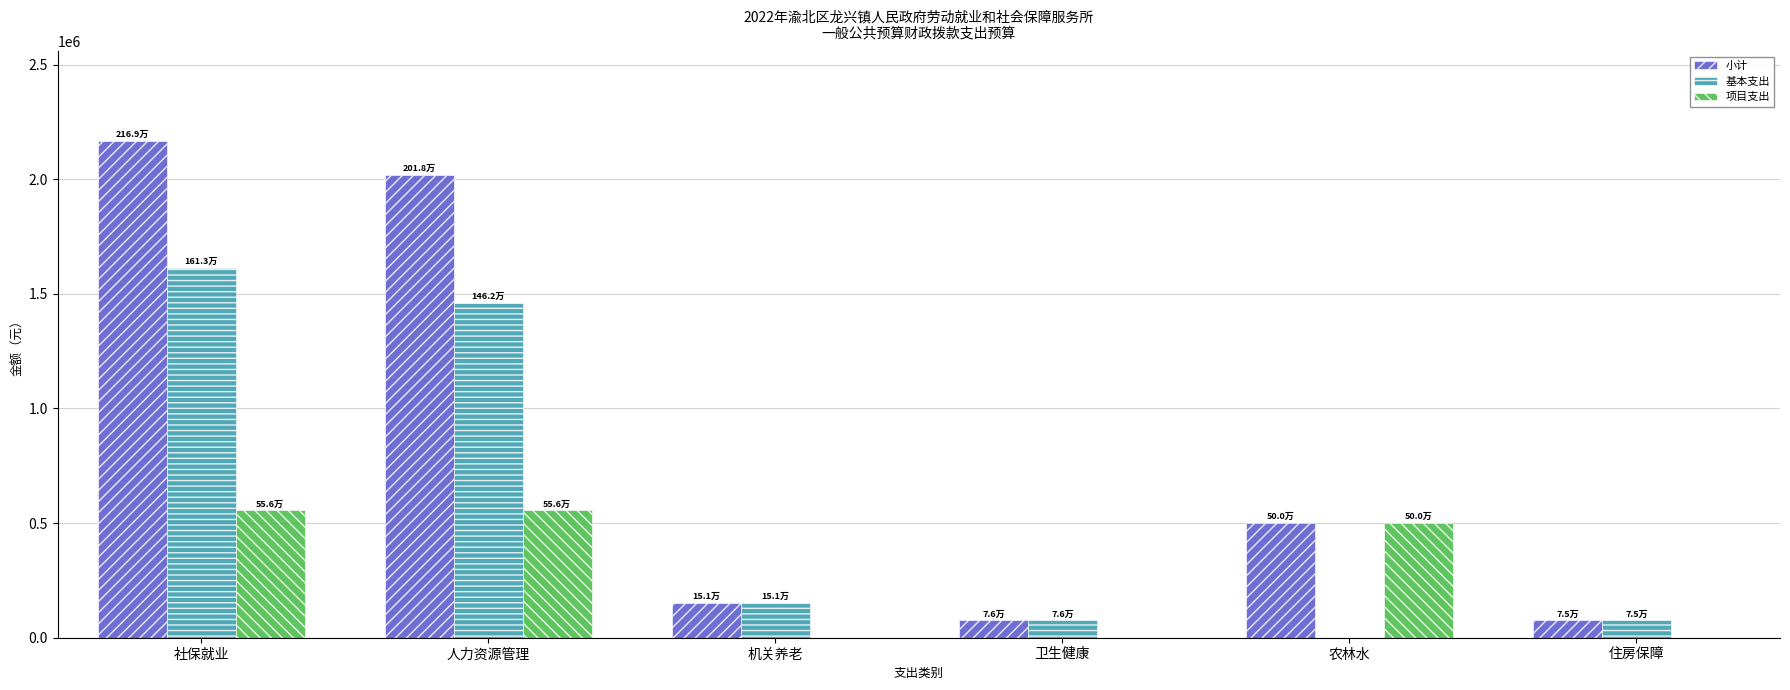

Which series has the largest total across all categories?

小计